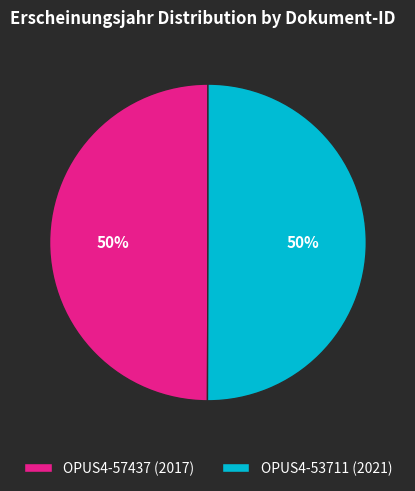

How many slices are in this pie chart?

2